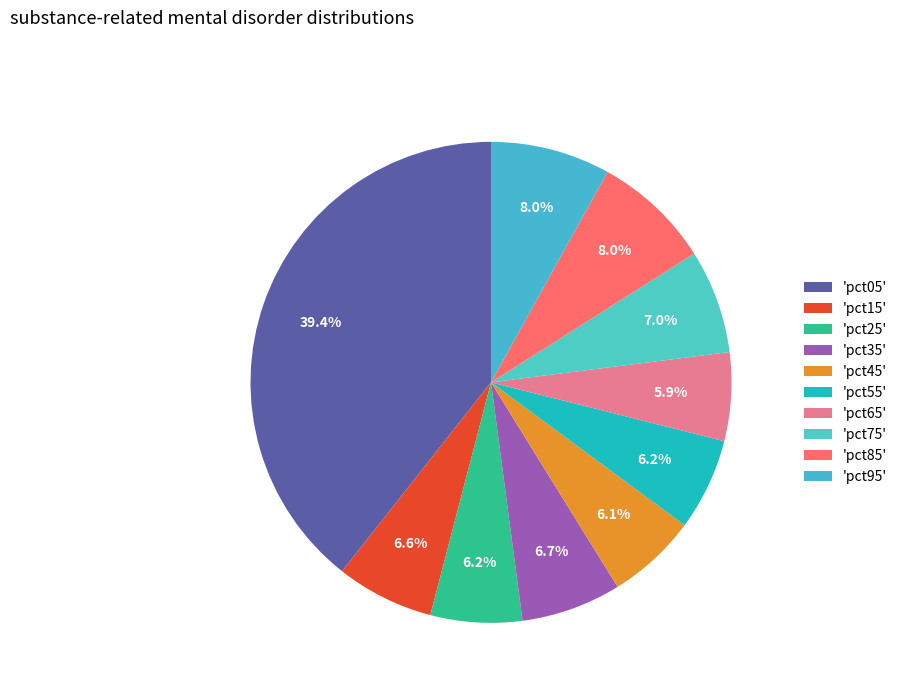

Count the number of slices in the pie.

10